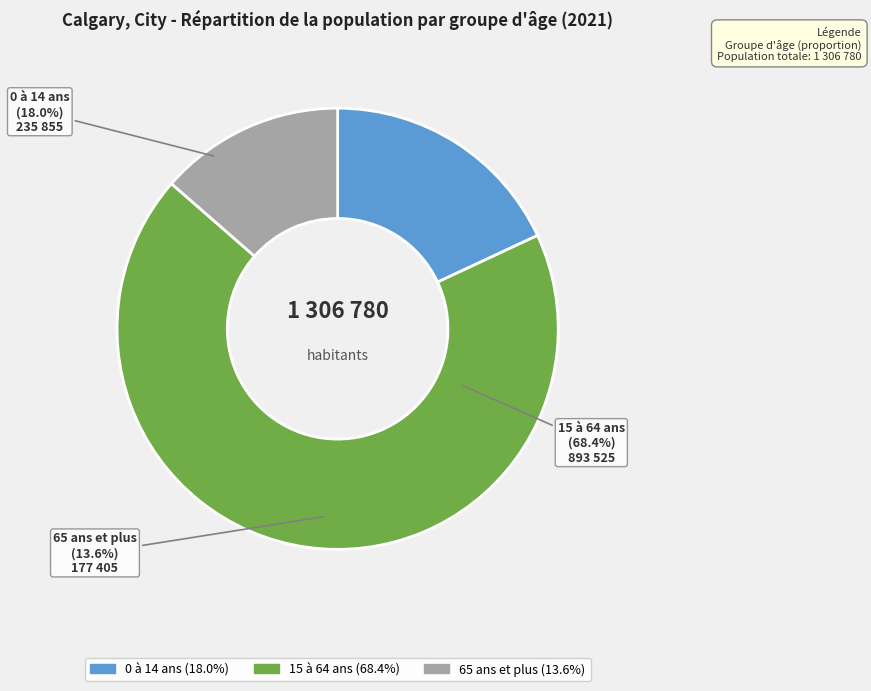

What percentage is NOT represented by 65 ans et plus?

86.4%